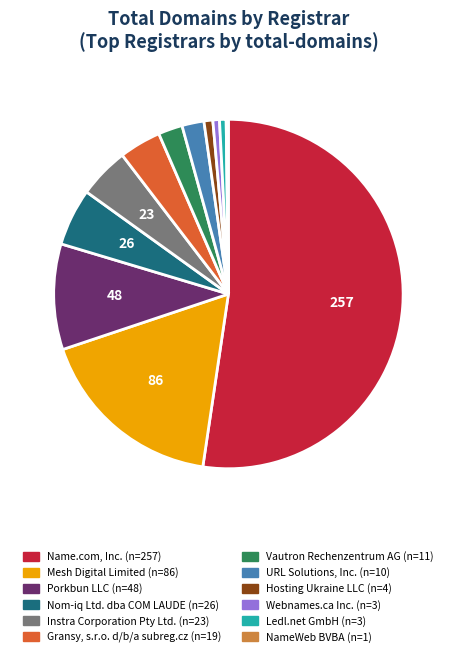

Which category has the biggest portion of the pie?

Name.com, Inc.